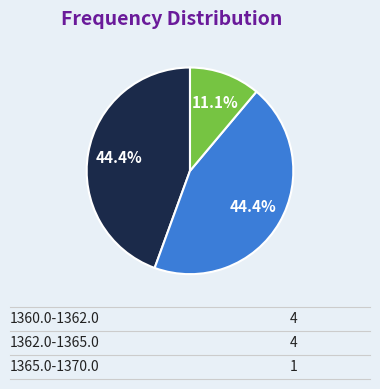

Does any single category account for the majority?

No